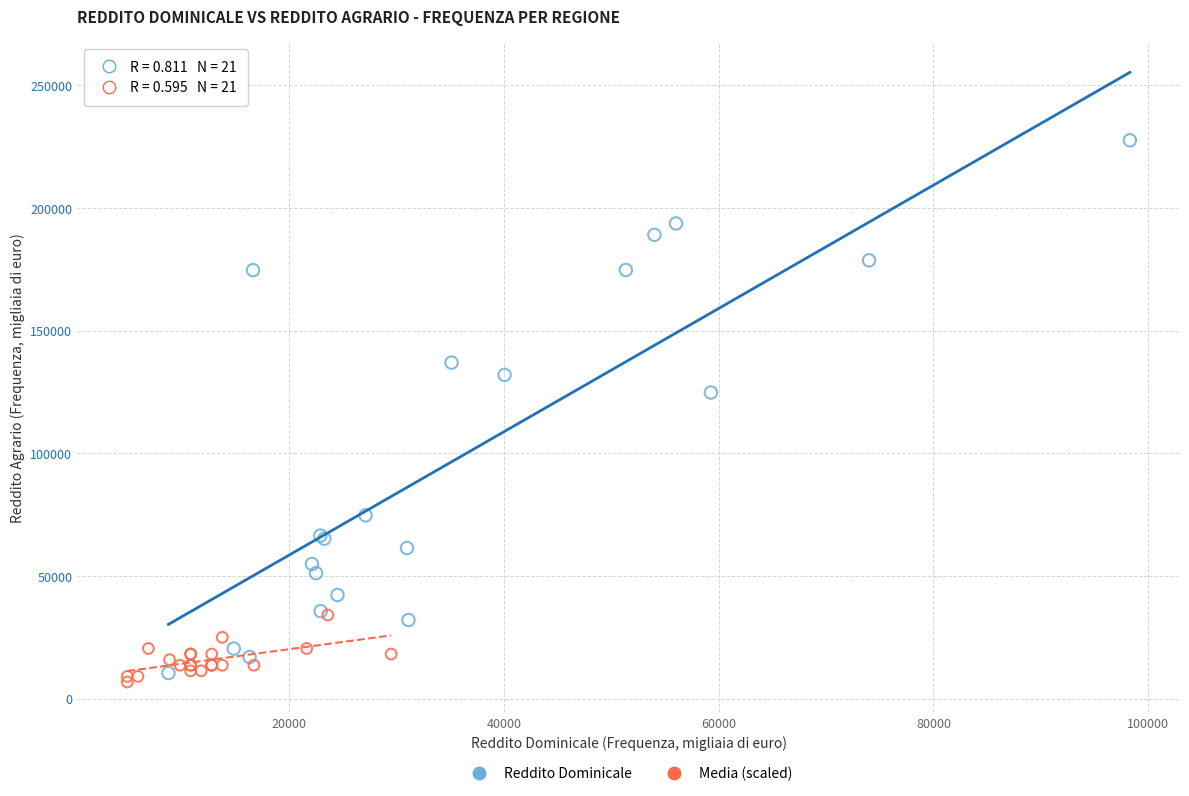

Which series reaches the maximum Y coordinate?

Reddito Dominicale